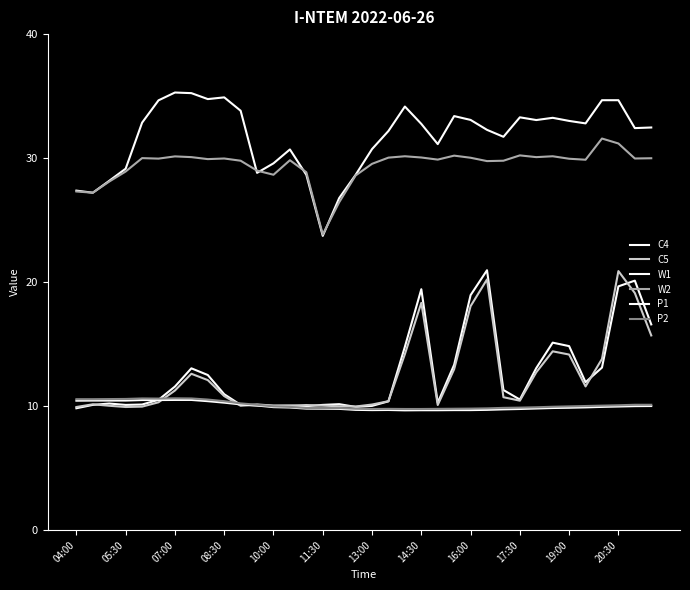

What is the smallest value displayed?

9.7